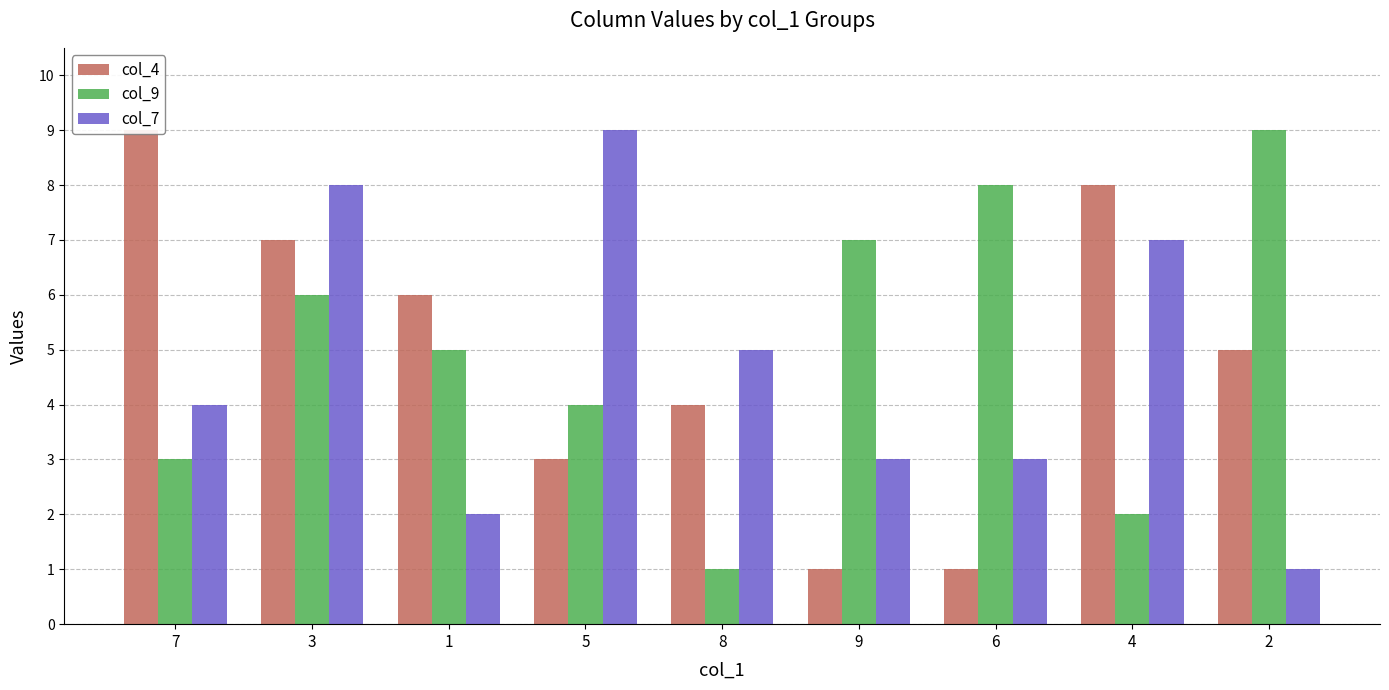

How many values in the col_4 series are below 5?

4